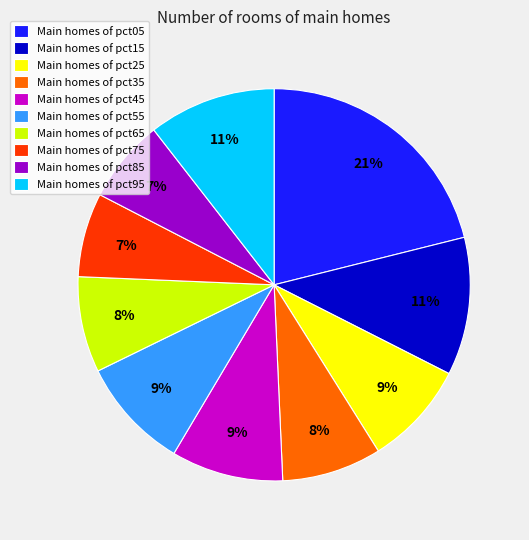

How many slices are in this pie chart?

10